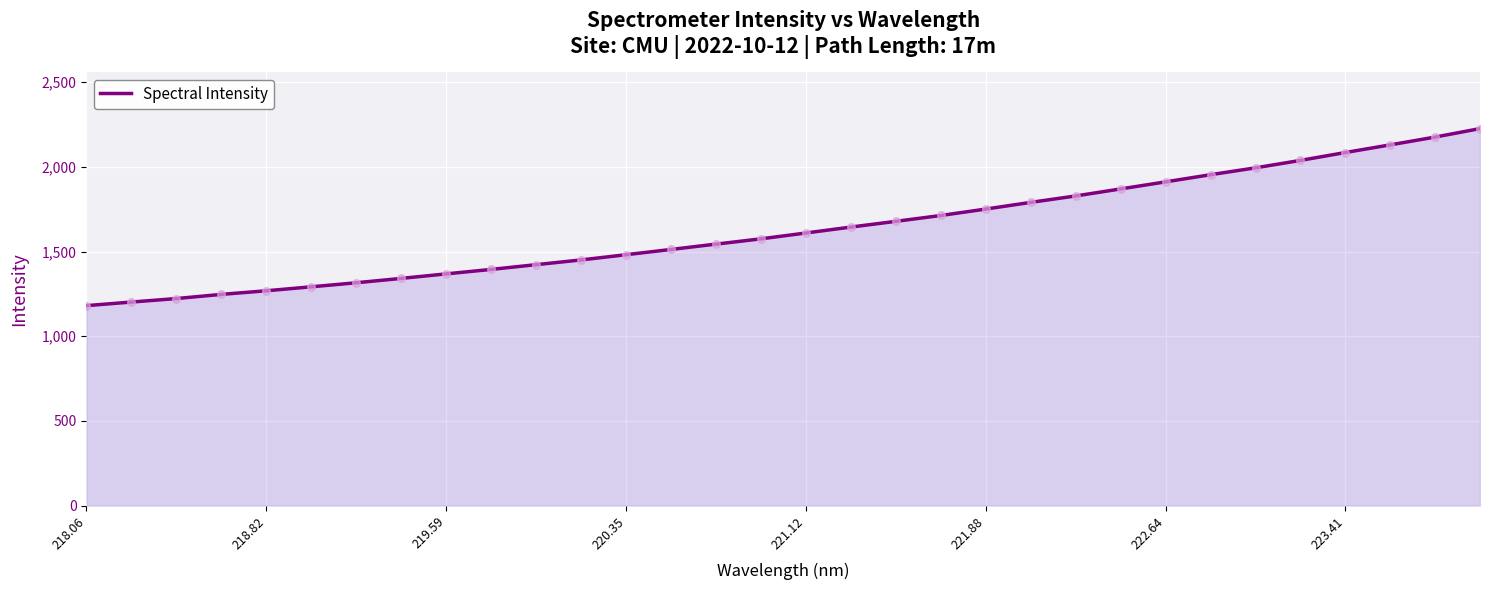

What is the difference between the maximum and minimum values?

1045.2